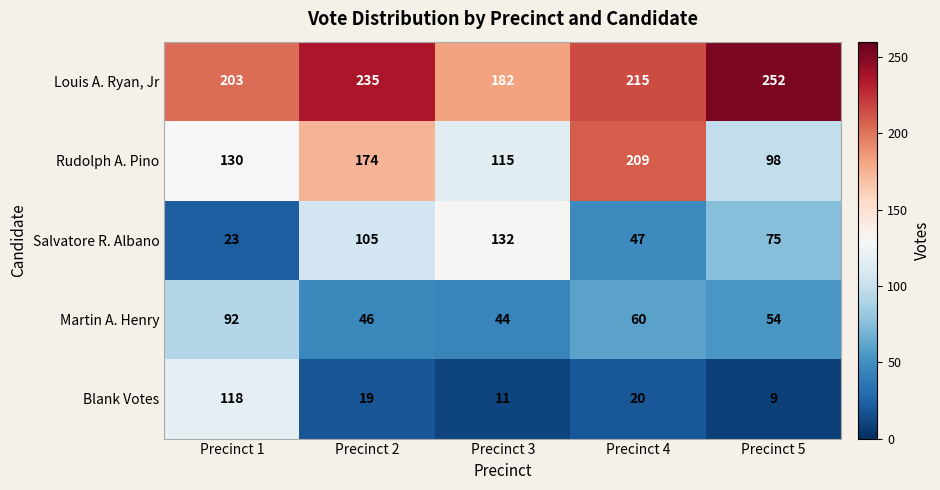

Which series changed the most between Precinct 2 and Precinct 5?

Rudolph A. Pino